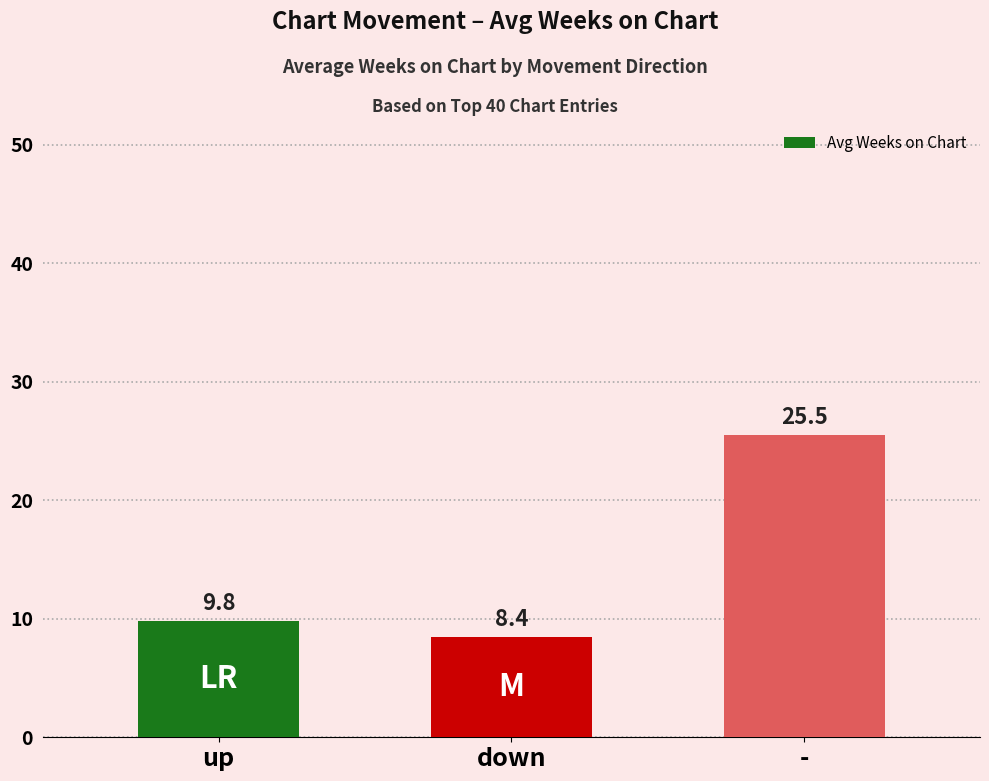

Approximately how many times larger is the value at down compared to up?

0.9